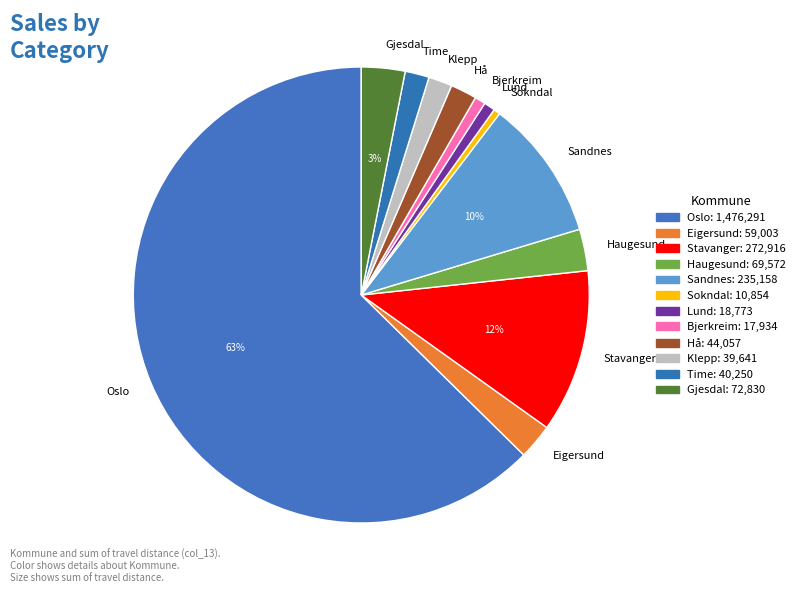

How many segments does this pie chart have?

12